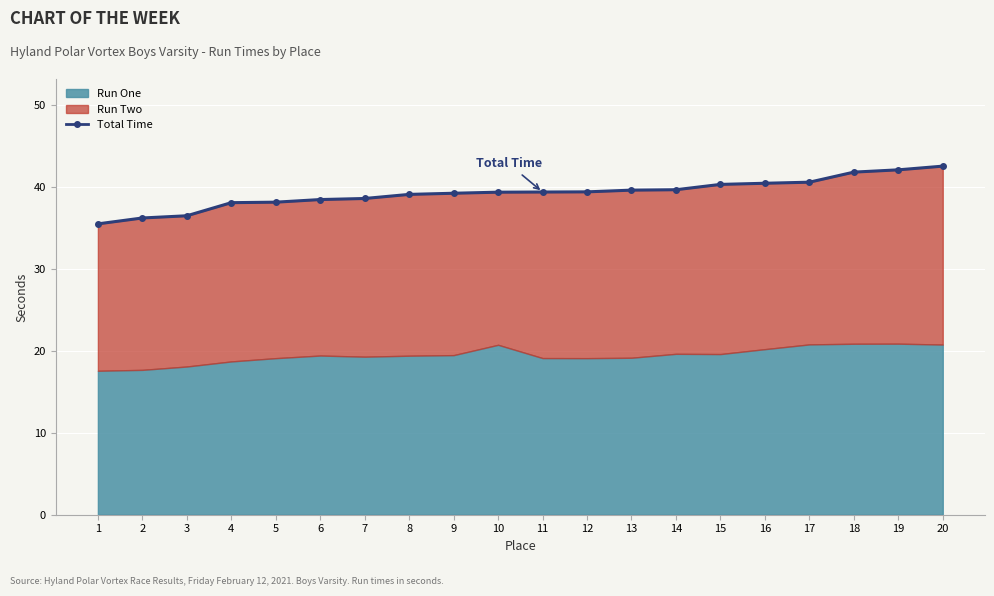

At which label is the value closest to 39?

8